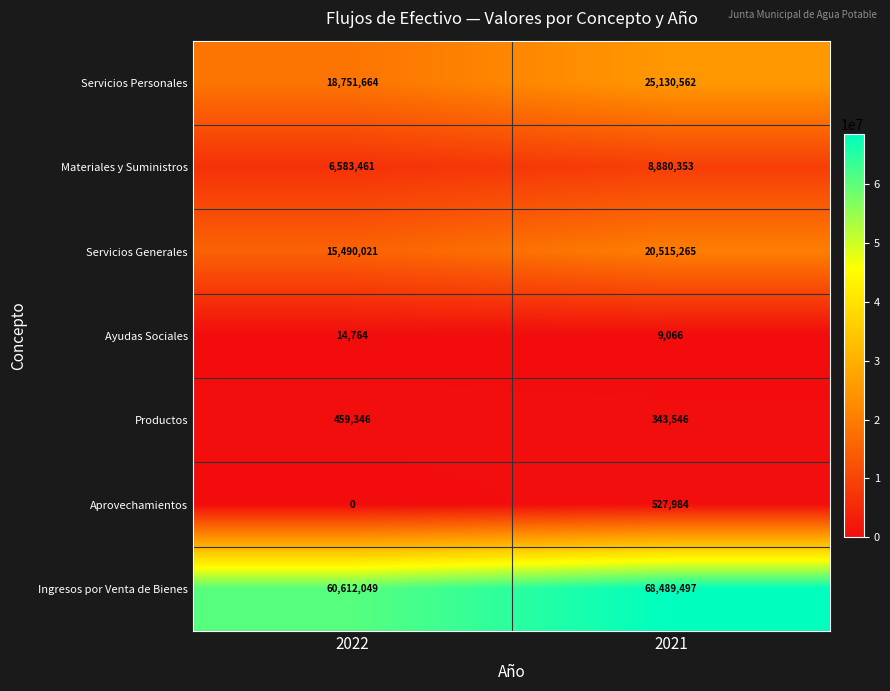

What is the spread (max minus min) of values at 2022?

60612049